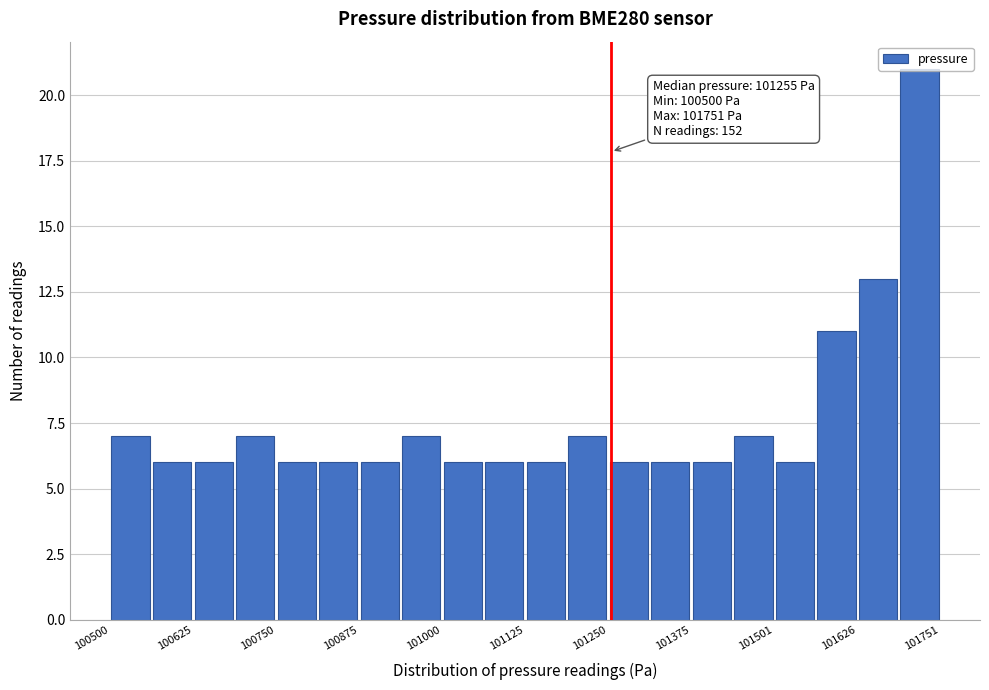

Around what value on the x-axis is the tallest bar? Give the approximate position of its centre, as read against the axis.

101720